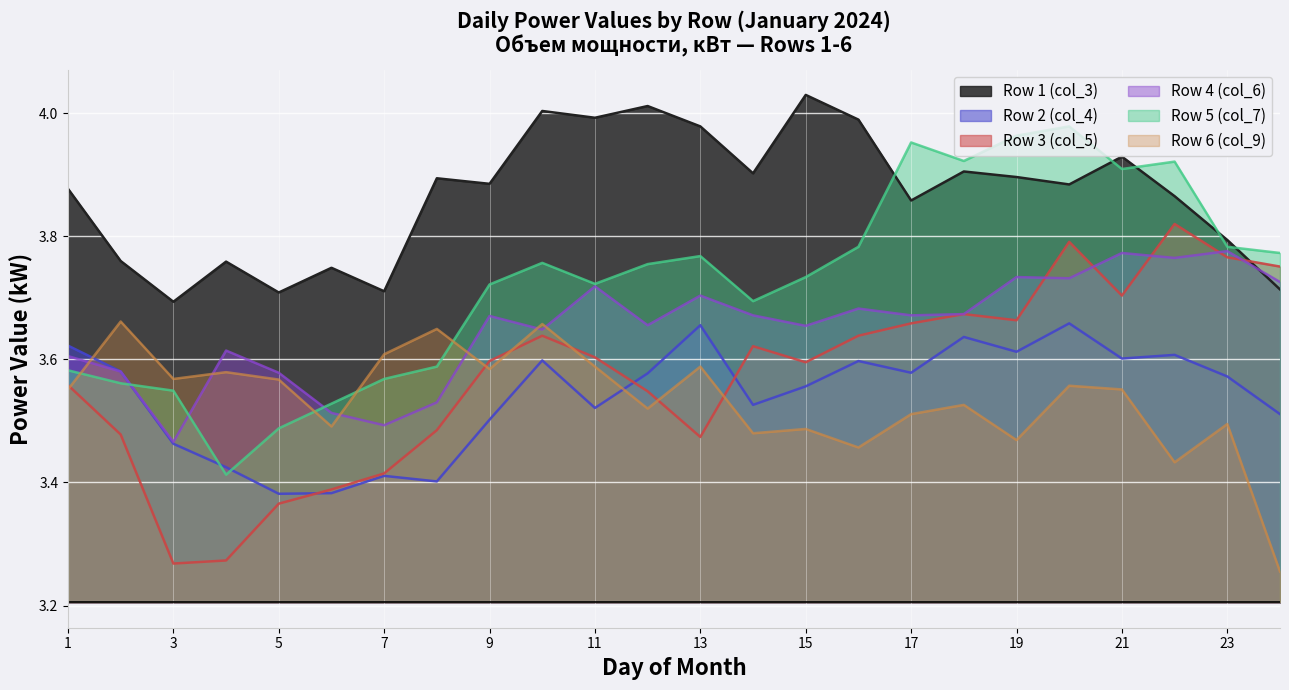

Between 1 and 3, which series saw the biggest shift?

Row 3 (col_5)